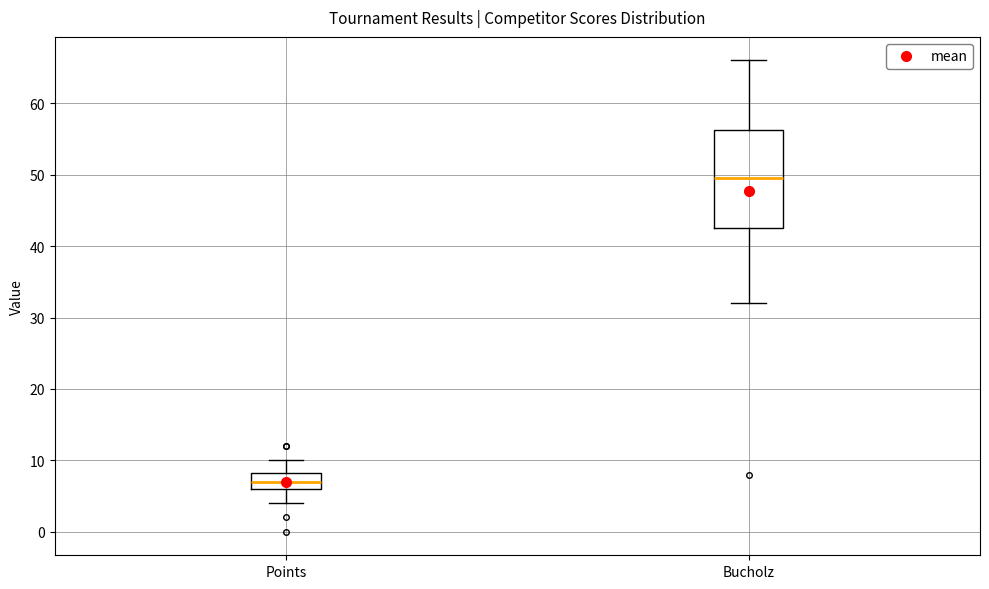

Reading left to right, transcribe this box plot: for each box, give where its median line is, the range the box spans, and where its two whiskers end, as read against the y-axis. The values are not printed on the chart, so give them approximately, as read against the axis.

Points: median 7, box 6 to 8, whiskers 4 to 10
Bucholz: median 50, box 43 to 56, whiskers 32 to 66